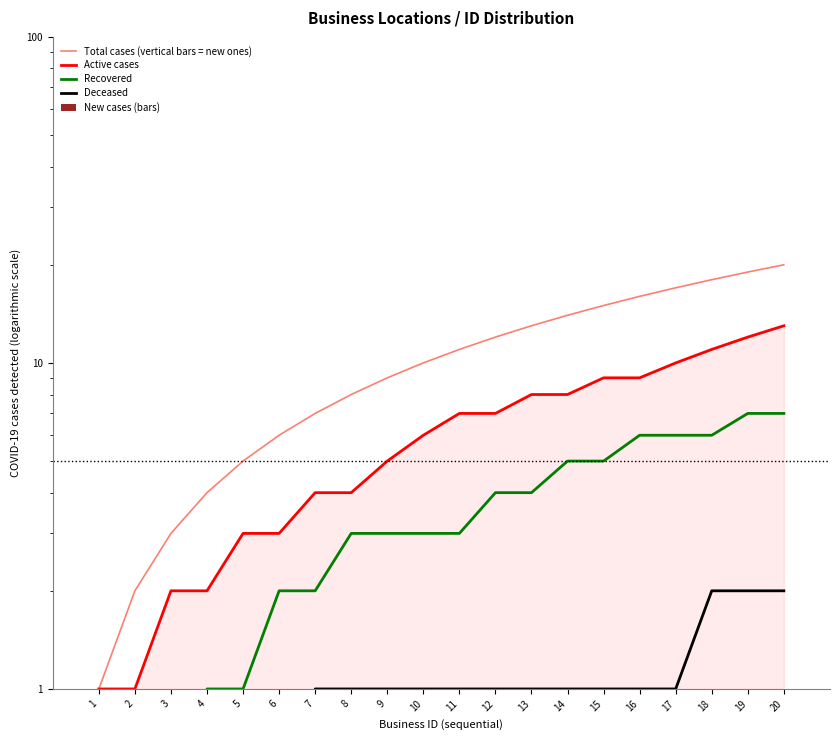

What is the total value across all series at 14?

29